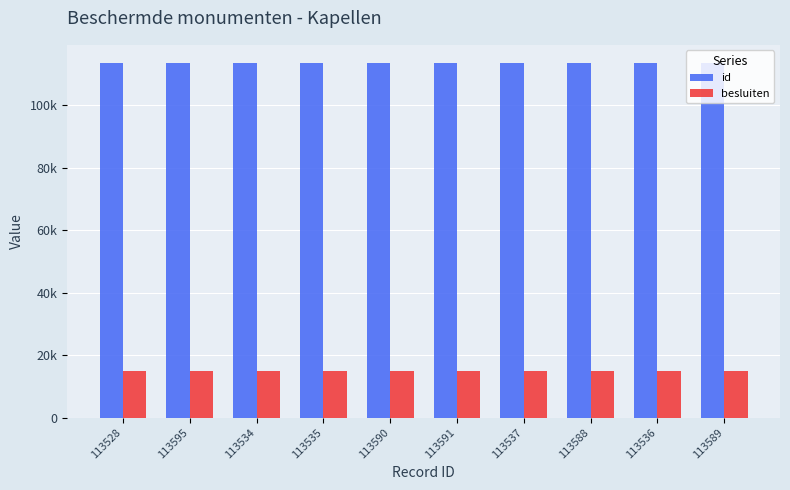

At how many categories does at least one series exceed 40022?

10